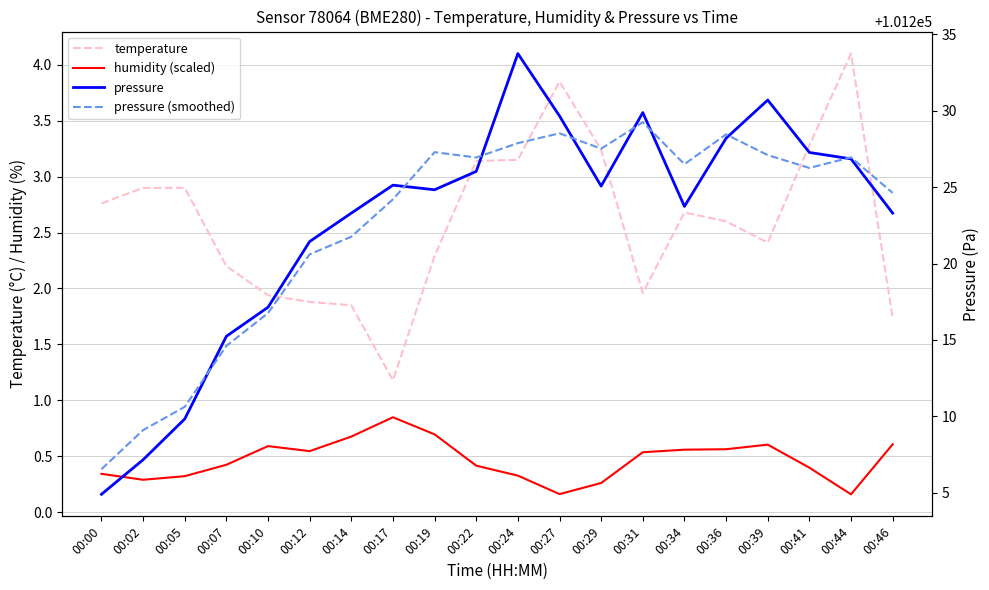

What is the difference between the pressure values at 00:10 and 00:17?

8.0